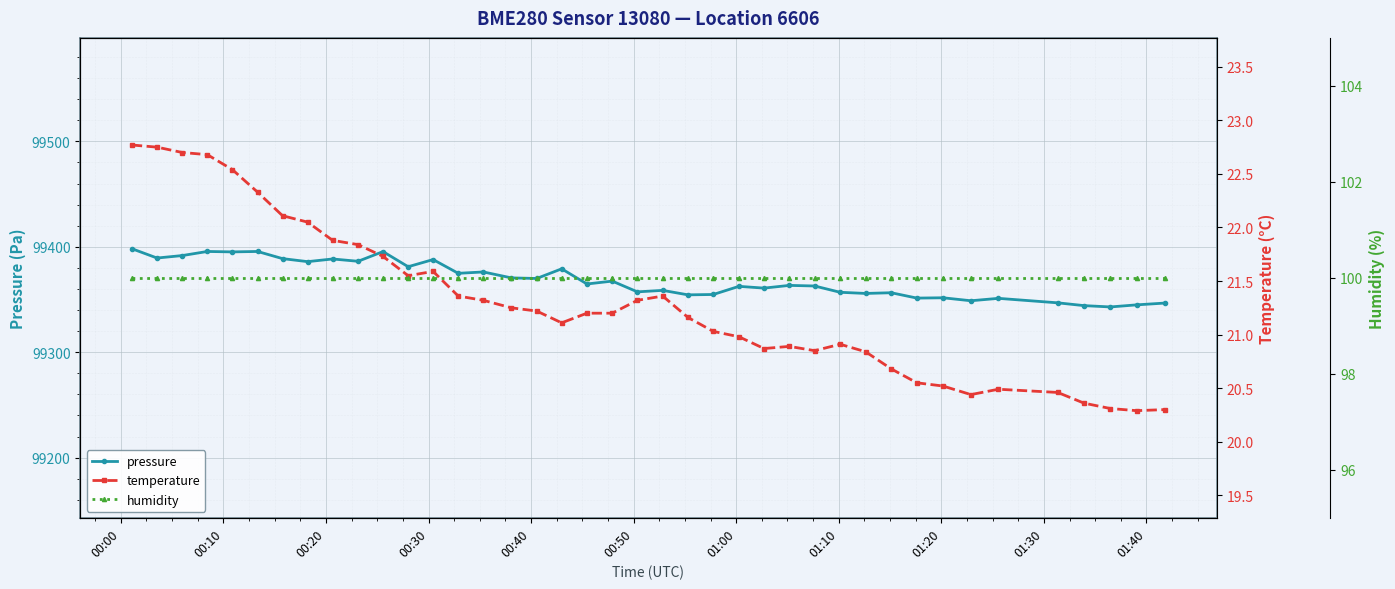

Which series has the largest range (max minus min)?

pressure